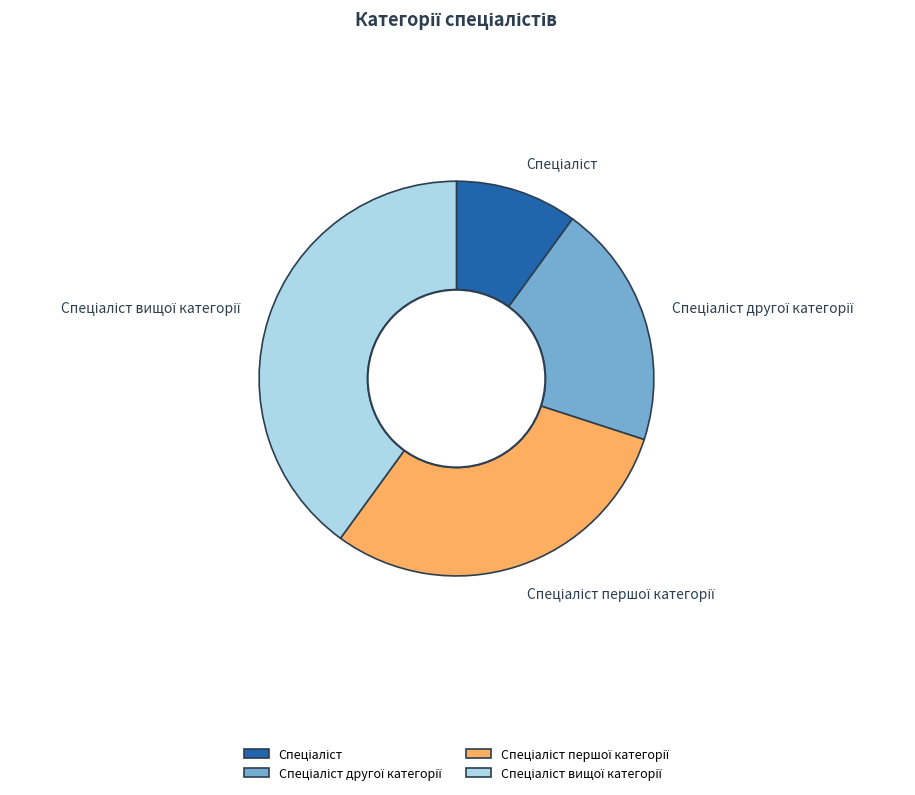

Does any single category account for the majority?

No